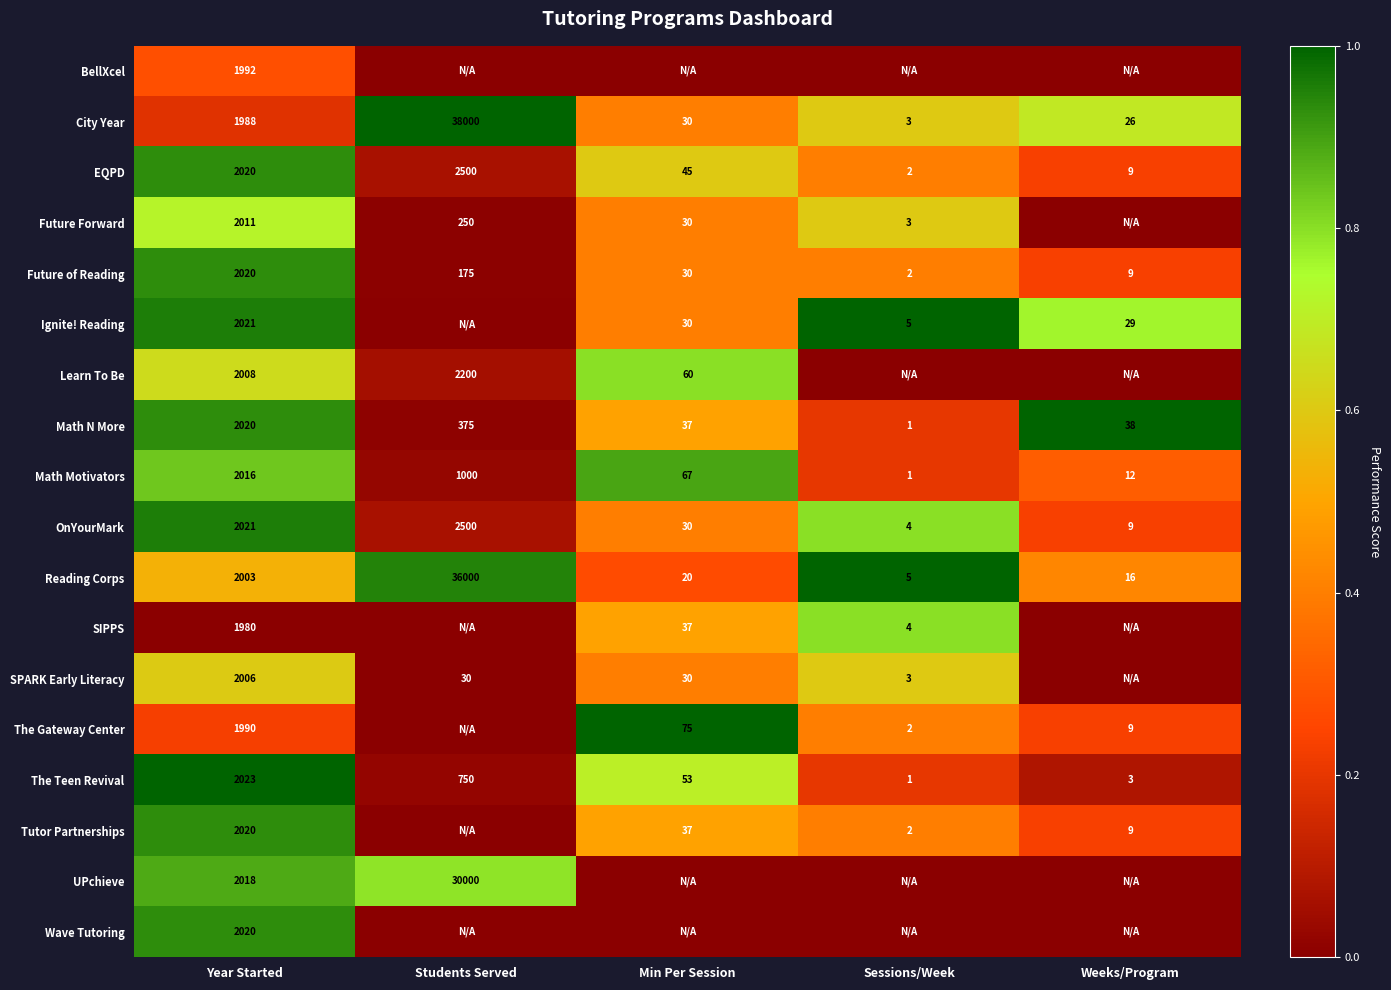

What is the sum of the OnYourMark values at Weeks/Program and Sessions/Week?

13